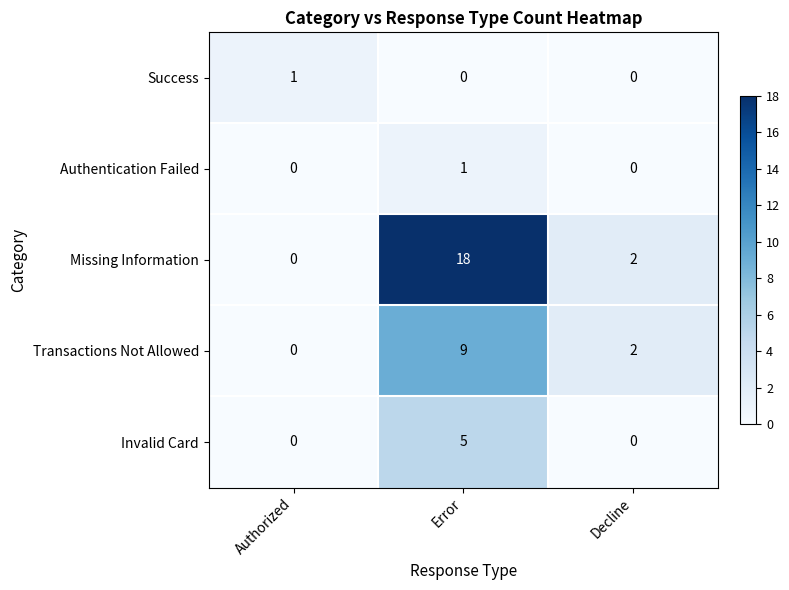

How many data points in Transactions Not Allowed are less than 2?

1